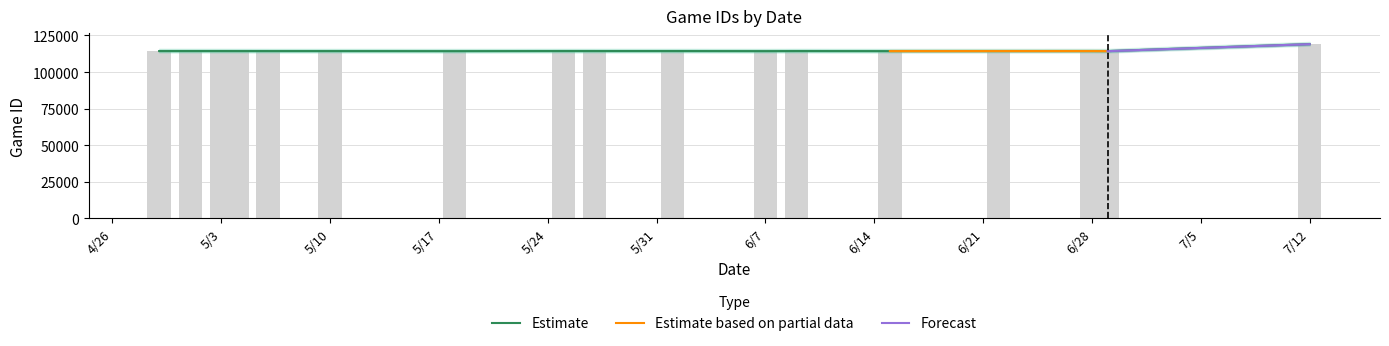

What is the label of the 2nd bar from the right?

6/29/21